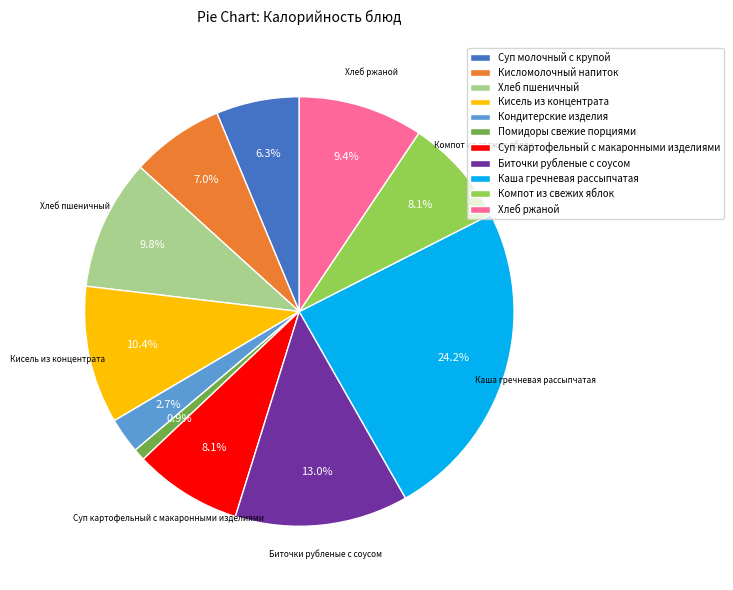

Count the number of slices in the pie.

11